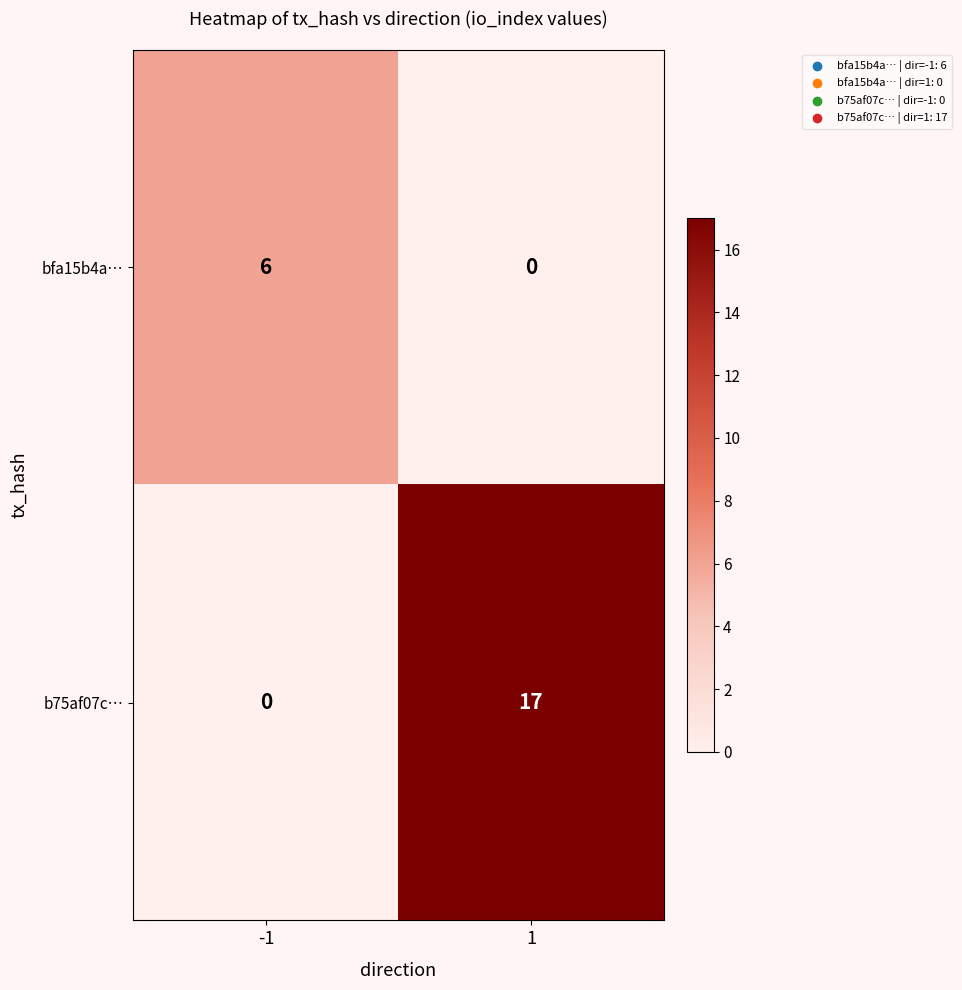

At how many categories does at least one series exceed 9?

1